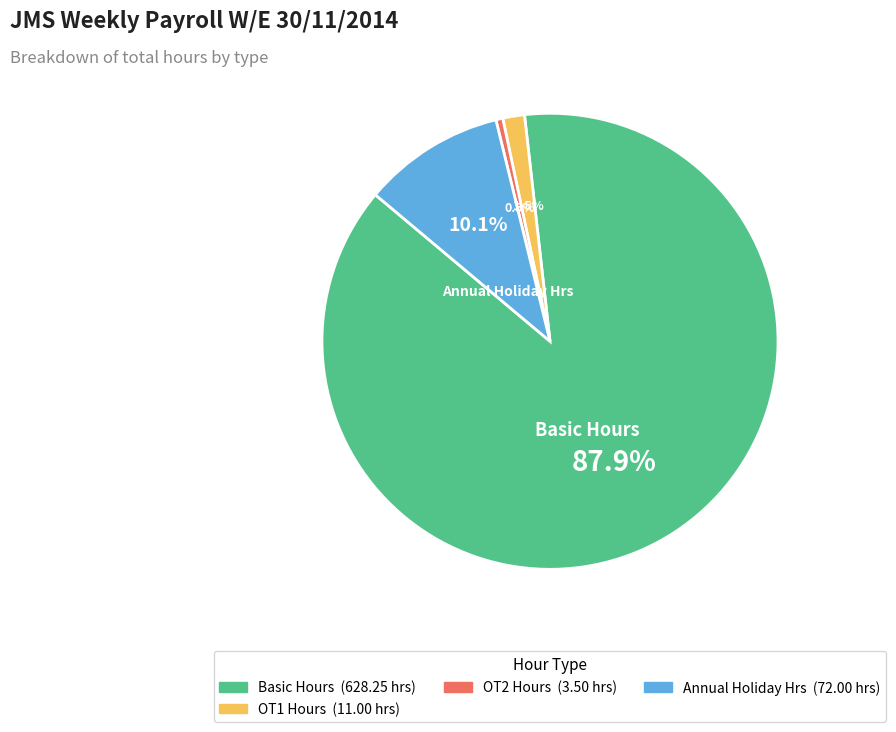

Does any single category account for the majority?

Yes